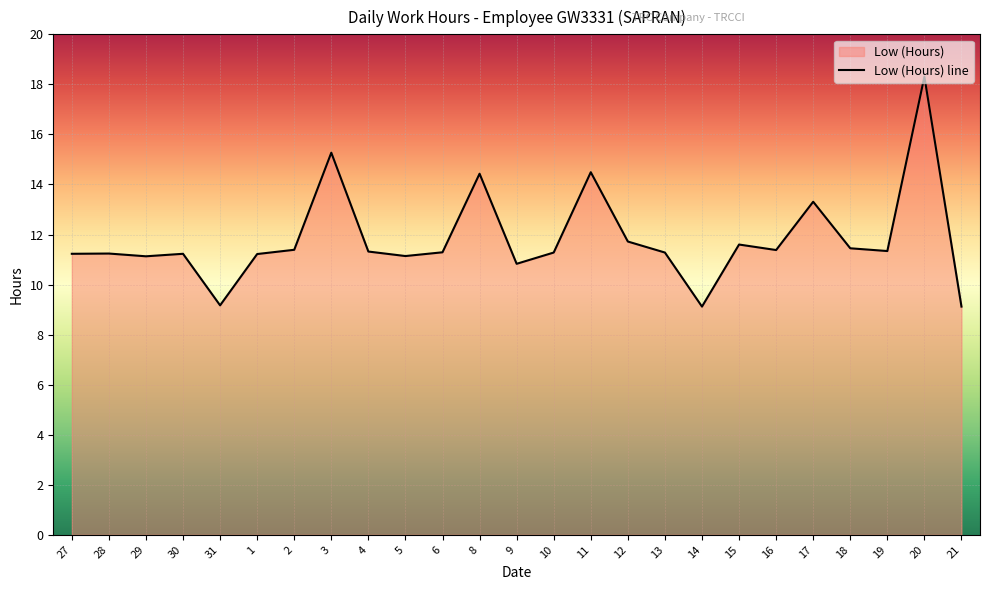

Count the number of categories in the chart.

25